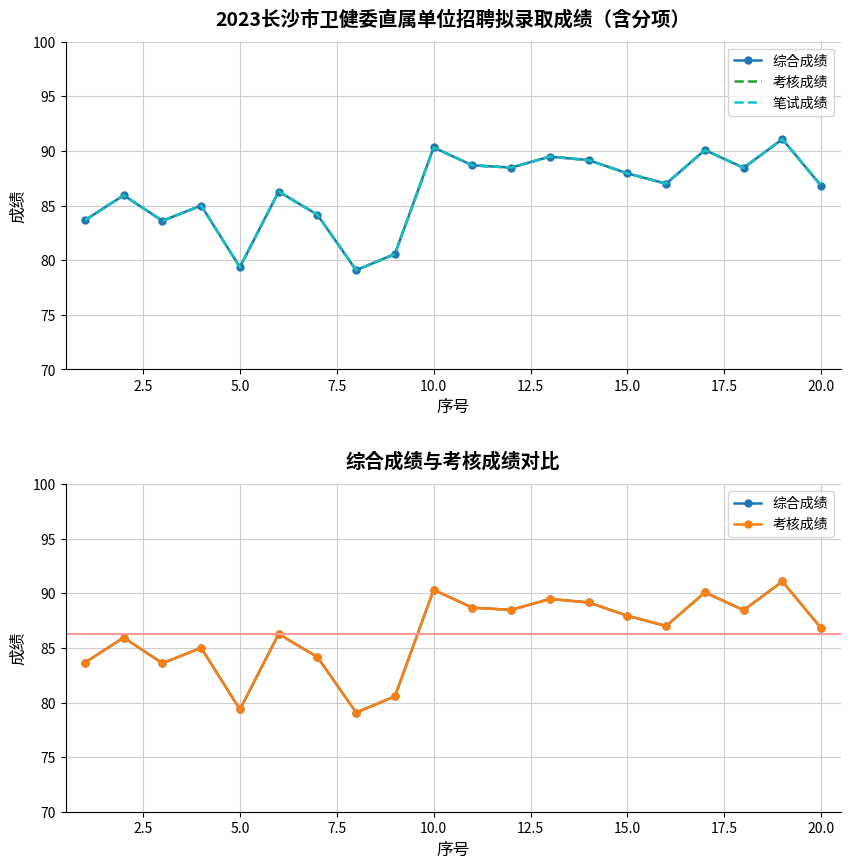

How many values in the 综合成绩 series are below 87?

10